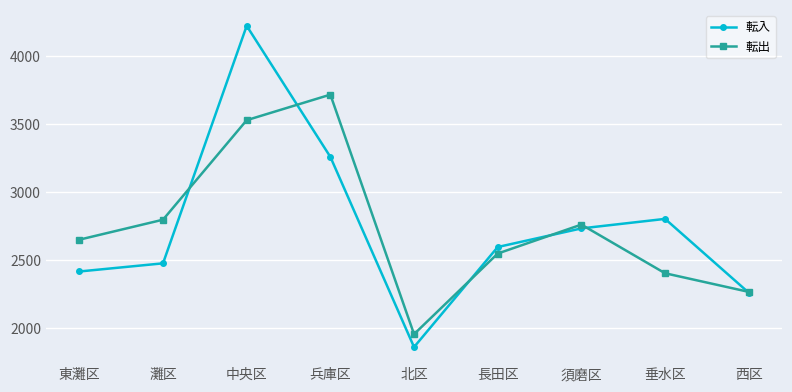

At which category does 転入 reach its first local peak?

中央区